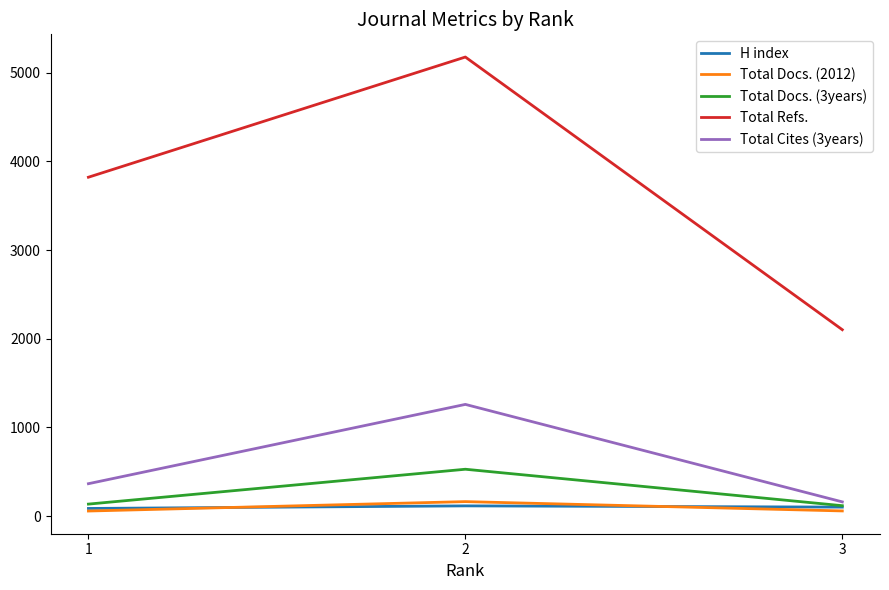

What is the maximum value shown in the chart?

5176